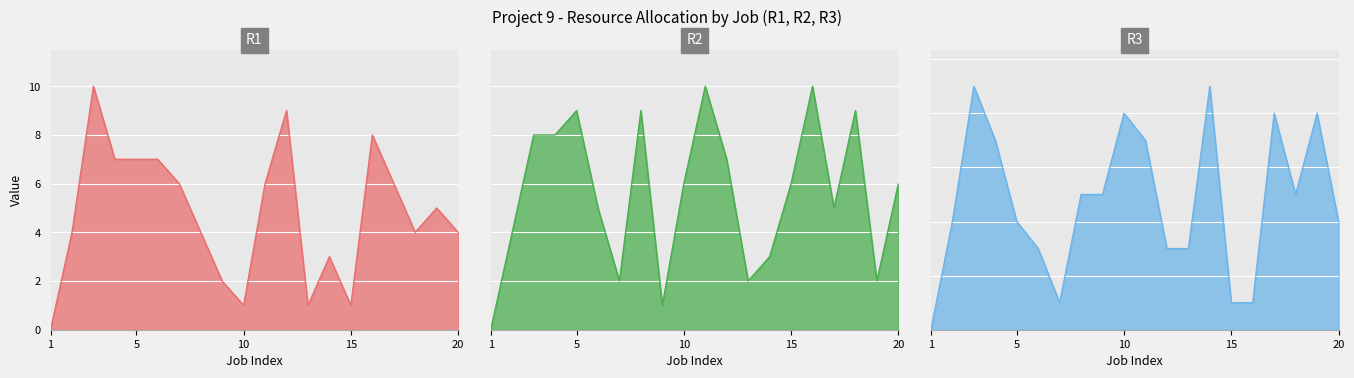

What is the sum of the R2 values at 4 and 12?

15